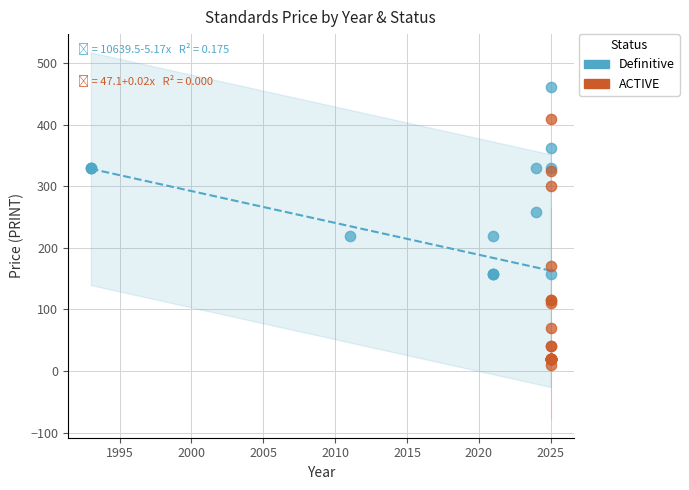

Which series reaches the maximum Y coordinate?

Definitive